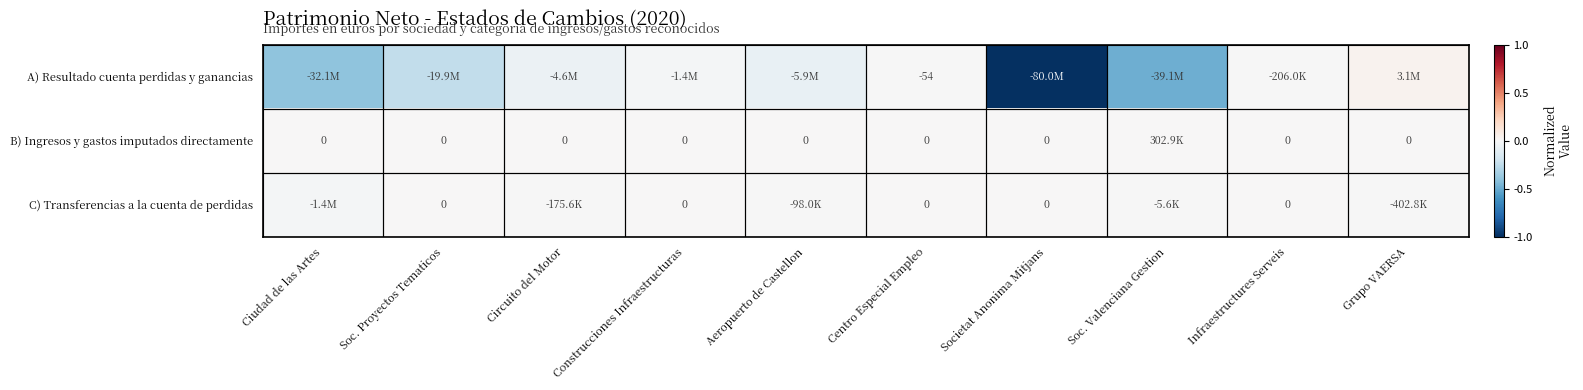

Which has a higher value, Ciudad de las Artes or Circuito del Motor?

Circuito del Motor